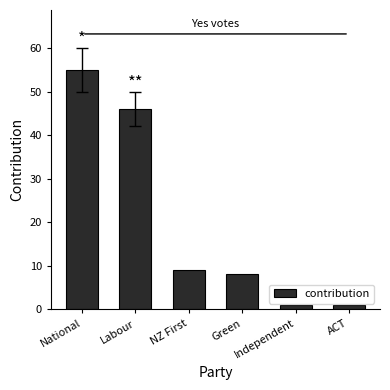

How many distinct data groups are displayed?

1